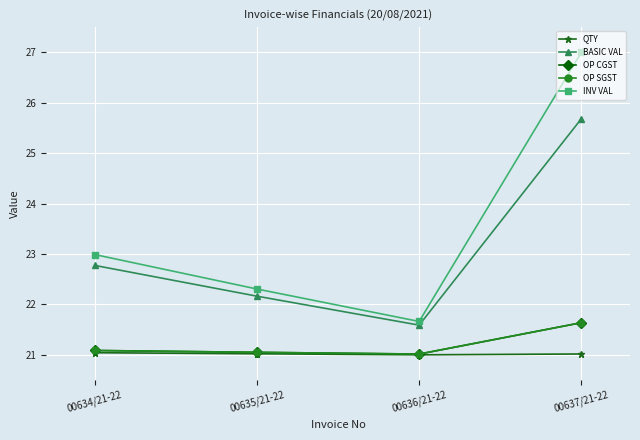

True or false: BASIC VAL and INV VAL intersect in this chart.

False